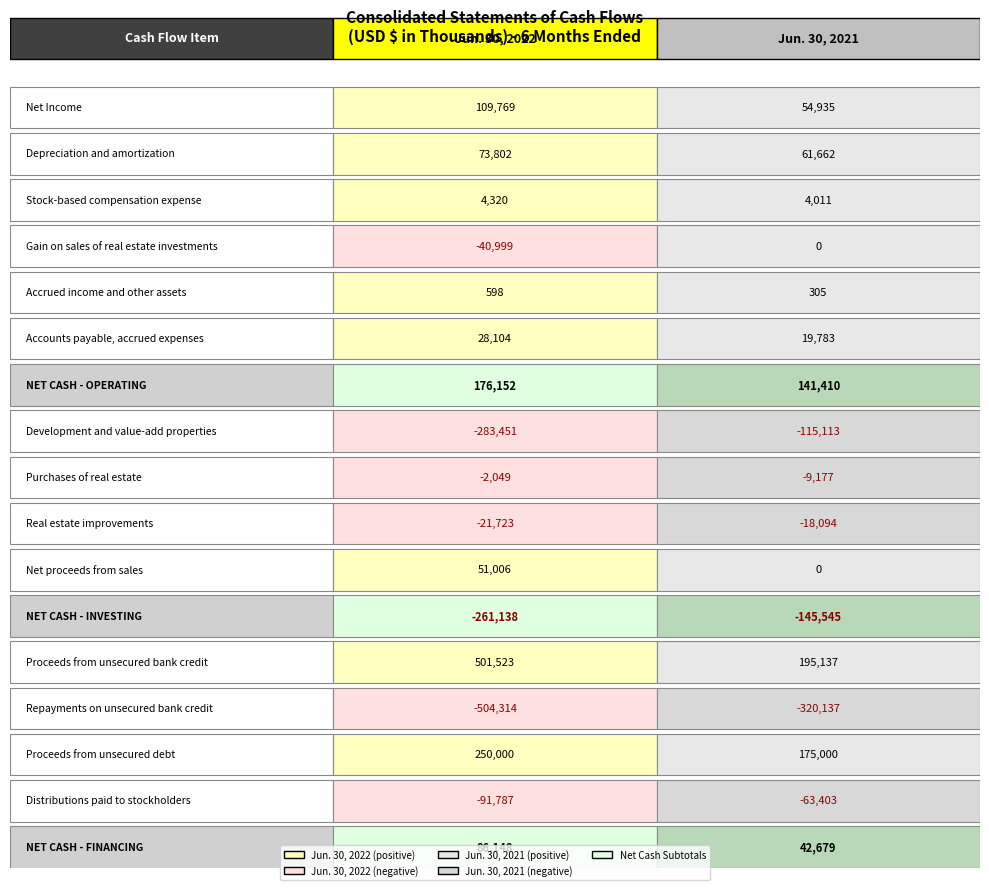

What is the lowest value of the NET CASH - OPERATING series?

141410